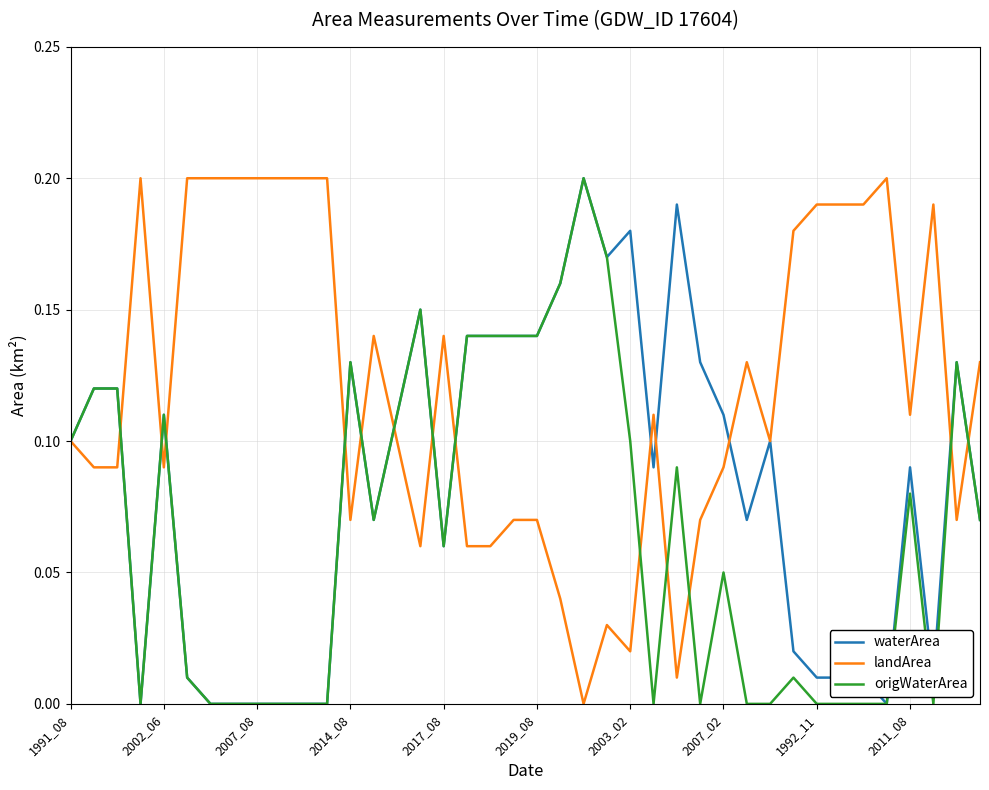

Which series has the largest total across all categories?

landArea